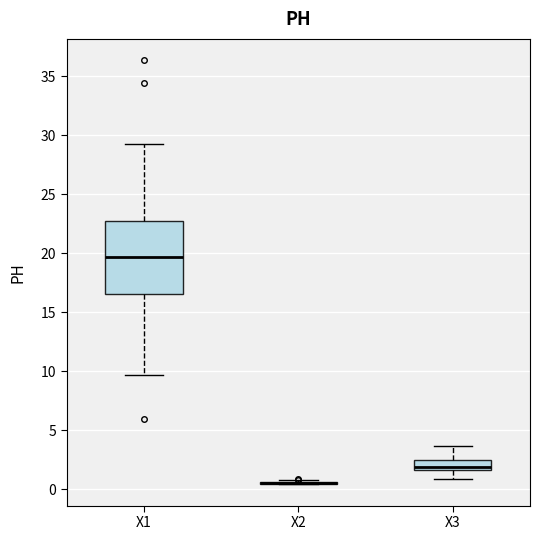

Reading left to right, read every box against the y-axis: the position of its median line, the range the box covers, and the ends of its whiskers. The values are not printed on the chart, so give them approximately, as read against the axis.

X1: median 19.5, box 16.5 to 22.5, whiskers 9.5 to 29.0
X2: box collapsed to a line at 0.5, whiskers 0.5 to 0.5
X3: median 2.0, box 1.5 to 2.5, whiskers 1.0 to 3.5